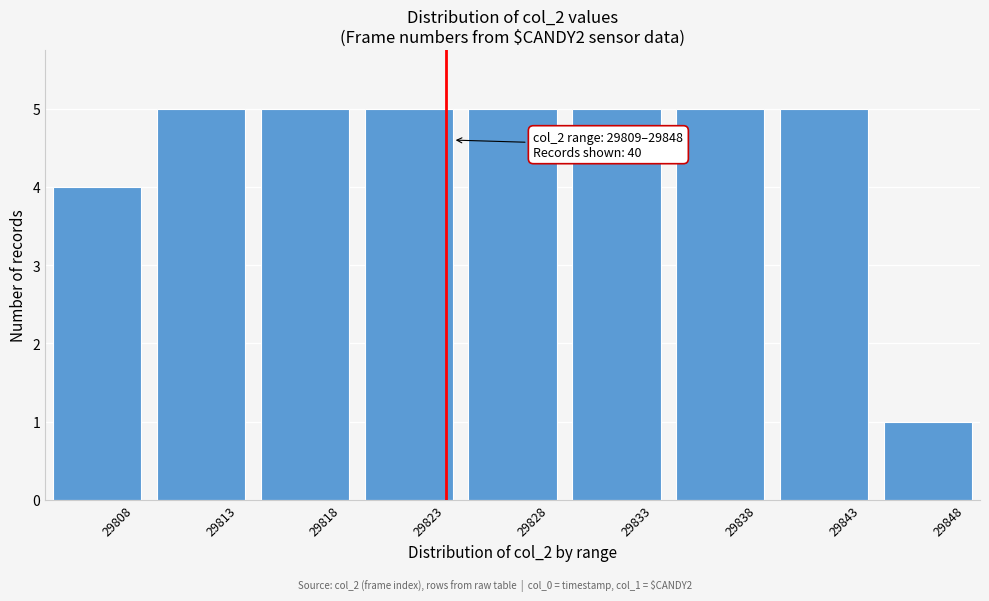

Reading left to right, list all the values displayed in this chart.

4	5	5	5	5	5	5	5	1